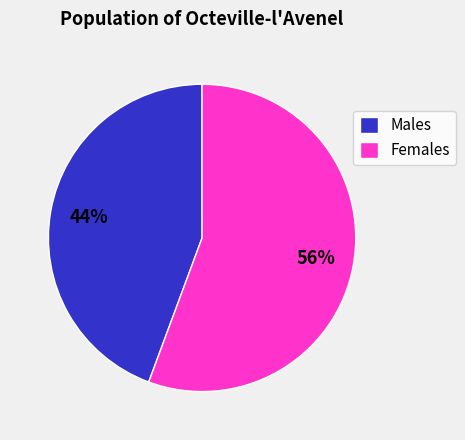

Is the sum of Males and Females greater than half?

Yes